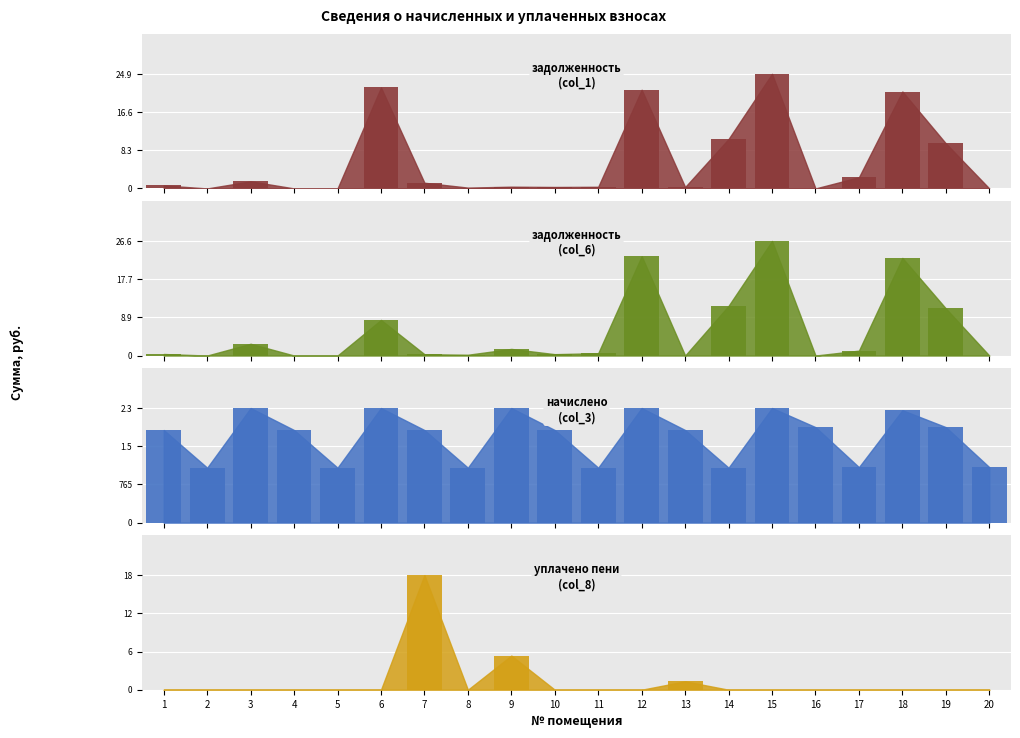

At which category does the chart reach its minimum across all series?

2